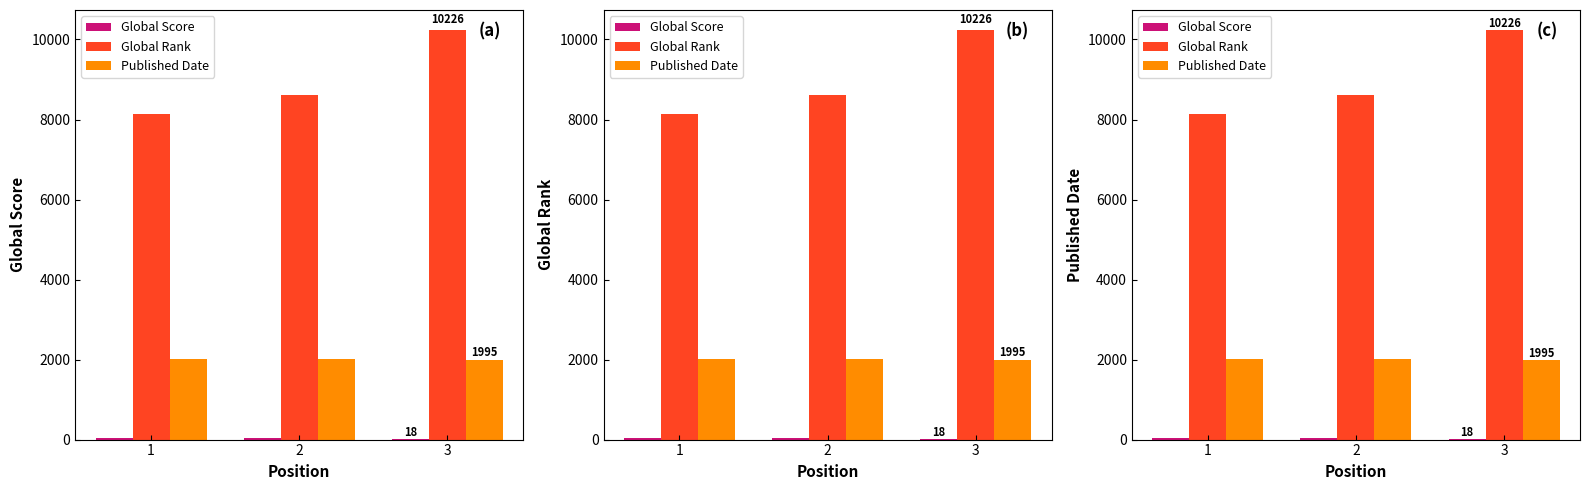

What is the maximum value shown in the chart?

10226